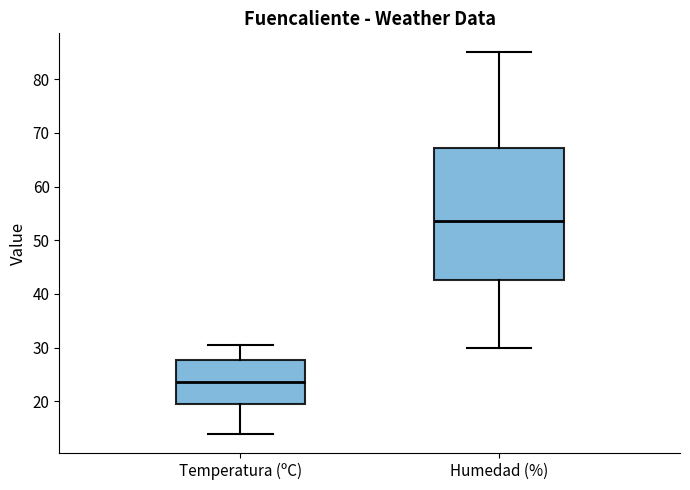

Comparing the boxes themselves (not the whiskers), which one is the tallest?

Humedad (%)